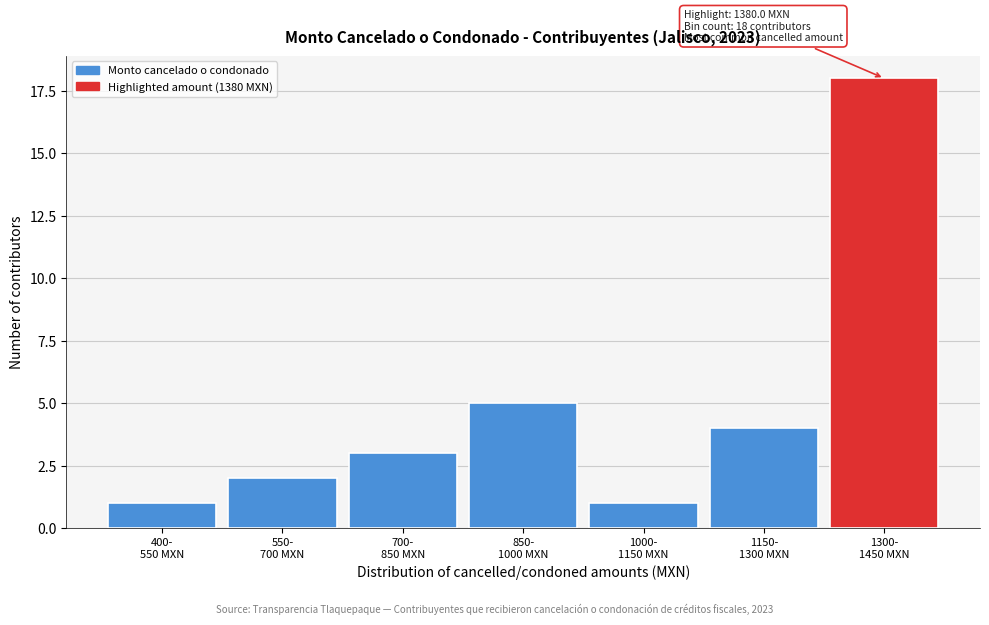

Reading right to left, extract all data points from this chart.

18	4	1	5	3	2	1